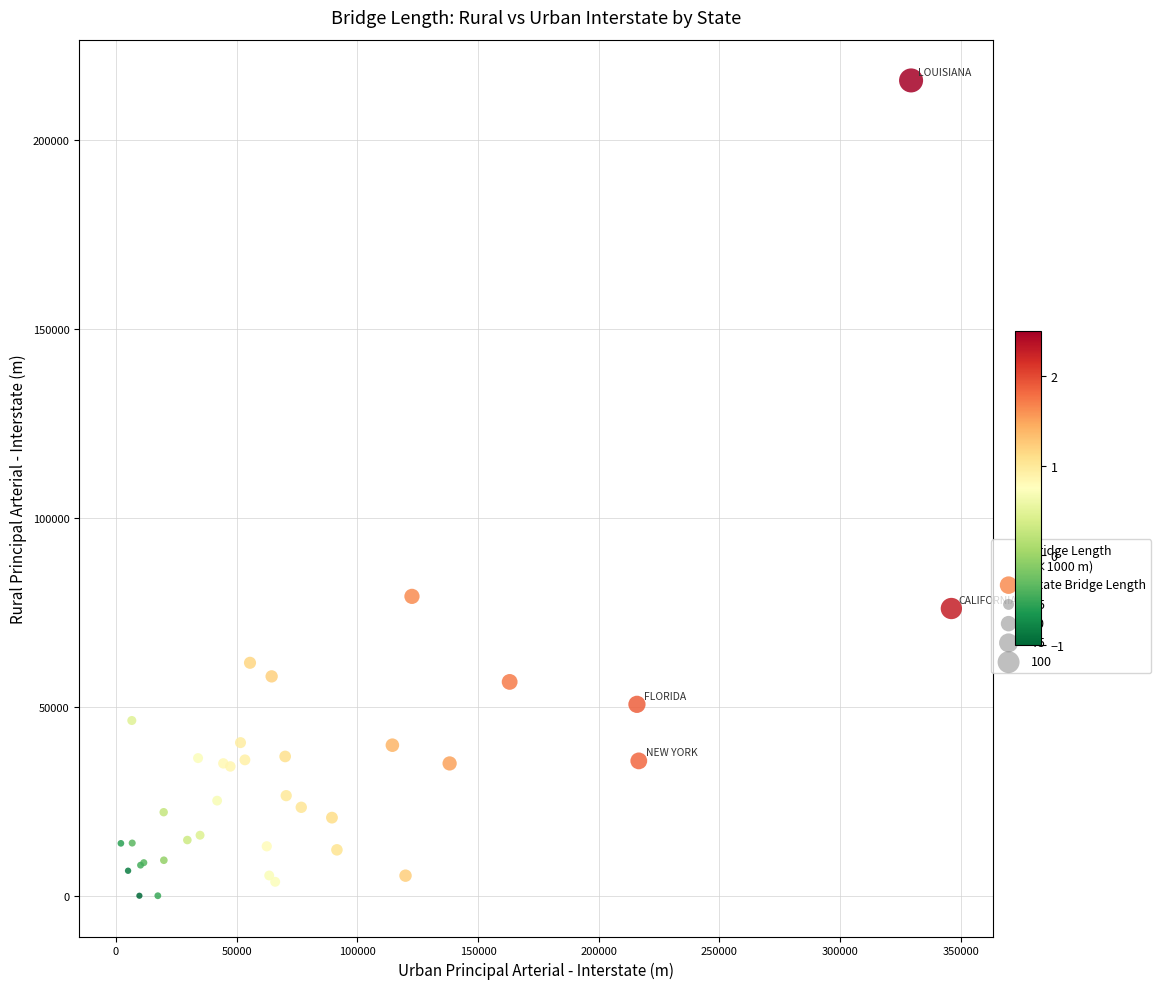

What Y value in the scatter plot is closest to 107876?

79222.0